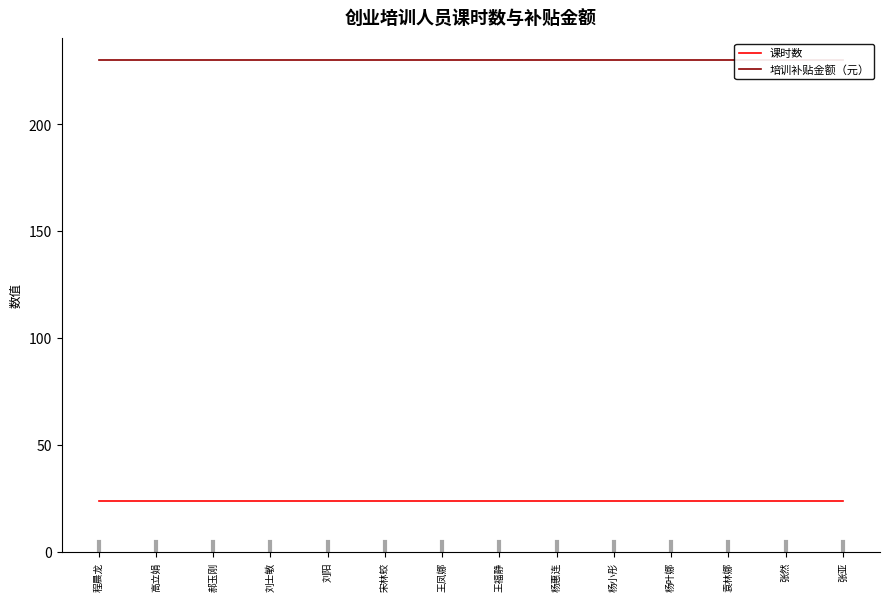

Which label corresponds to the largest value in the chart?

程晨龙